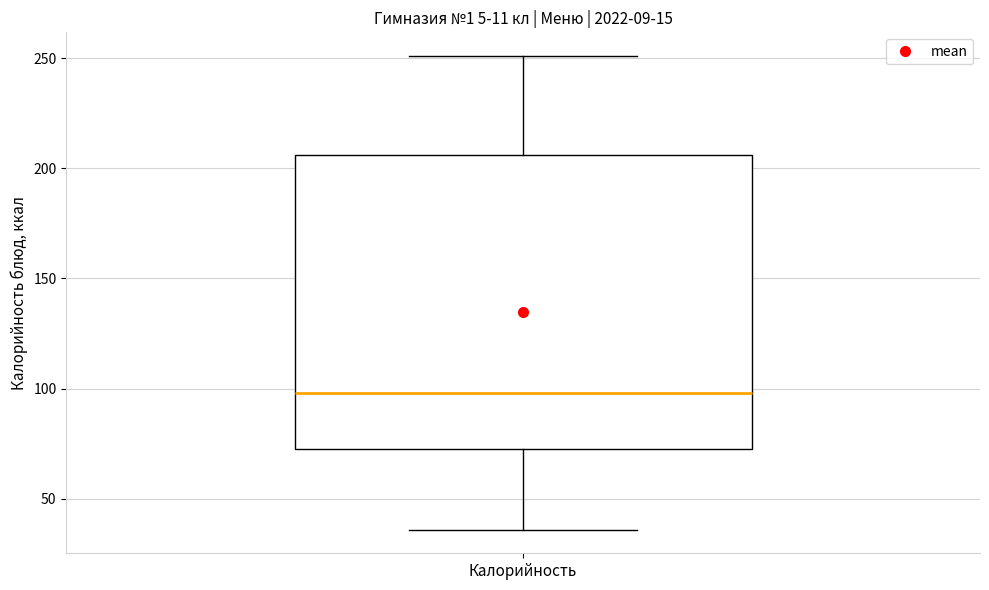

Where is the upper edge of the box for Калорийность on the y-axis? The values are not printed on the chart, so give them approximately, as read against the axis.

205